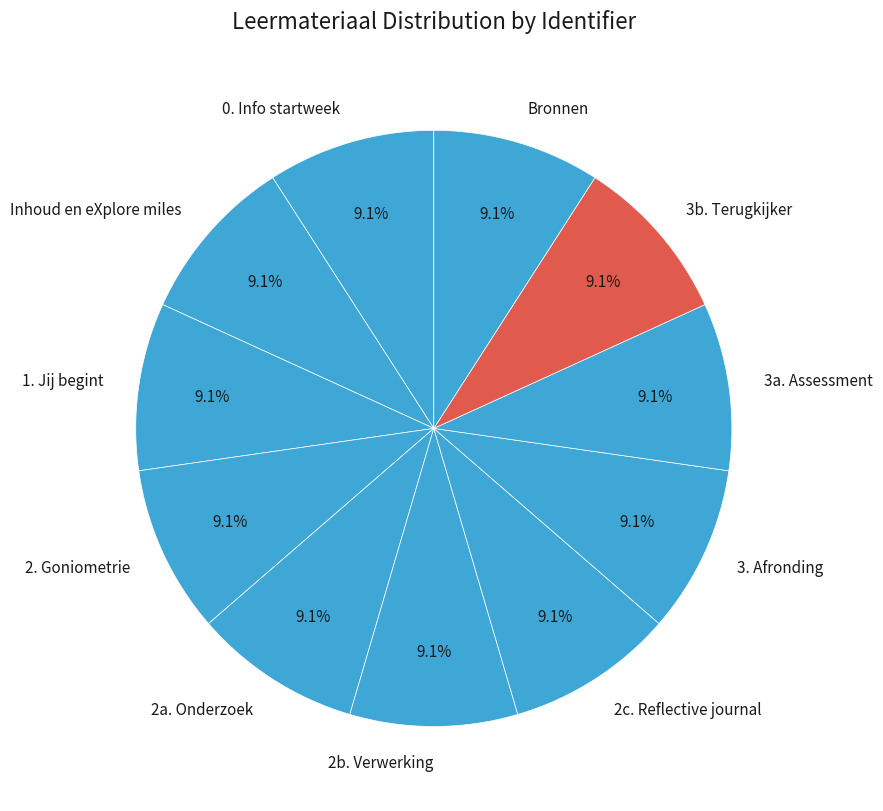

To the nearest percent, what percentage of the pie is Bronnen?

9%